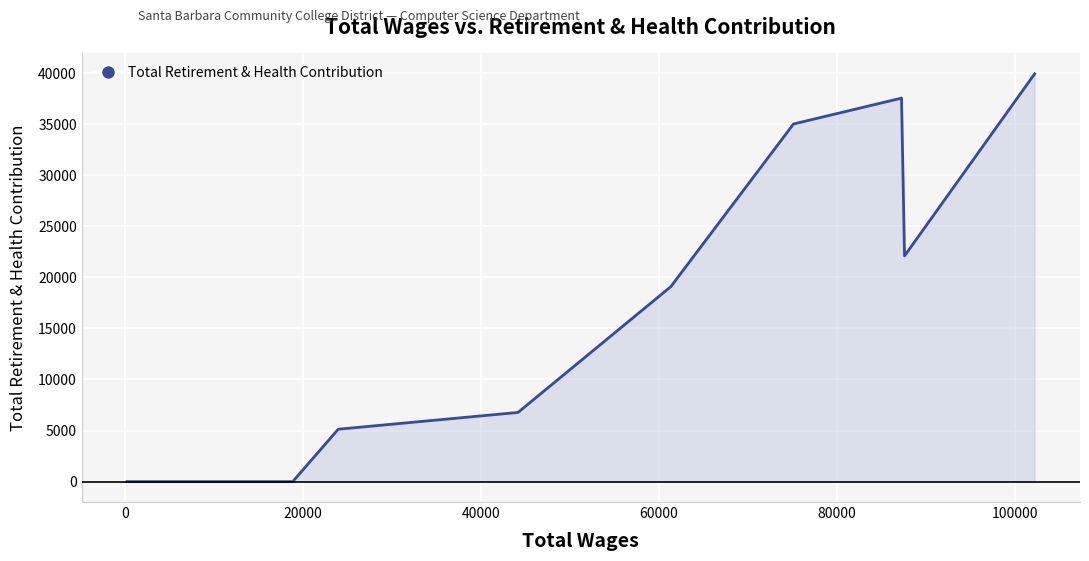

How many interior local valleys (lower than both neighbors) does the data have?

1